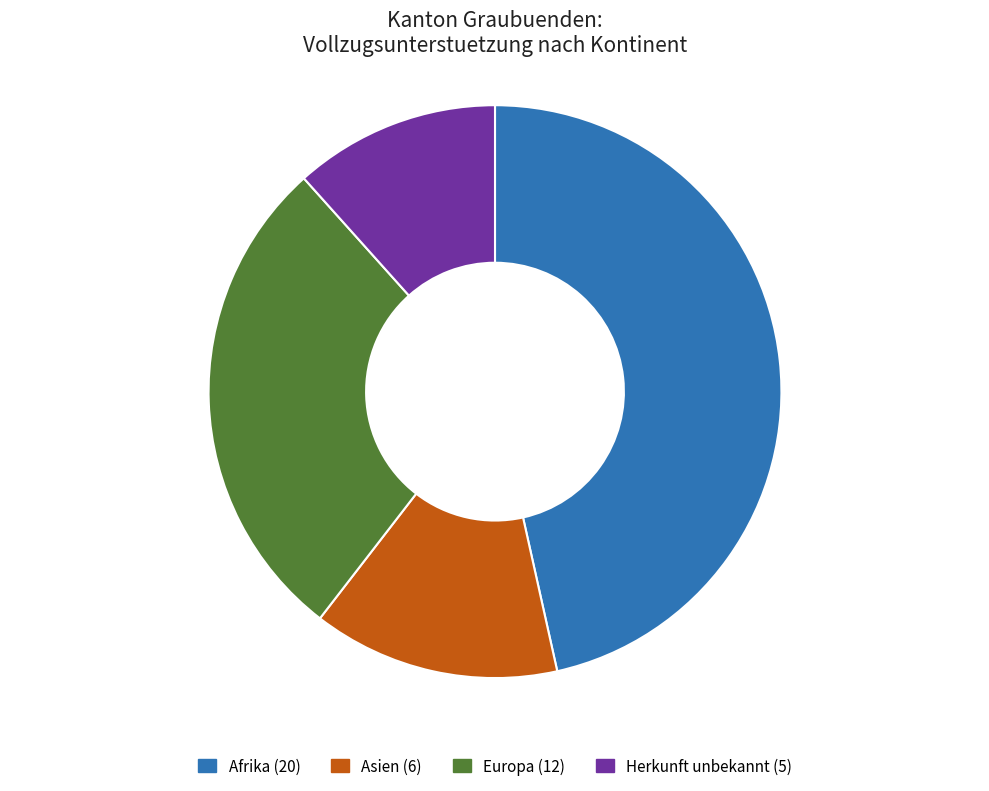

Between Europa and Afrika, which is larger?

Afrika